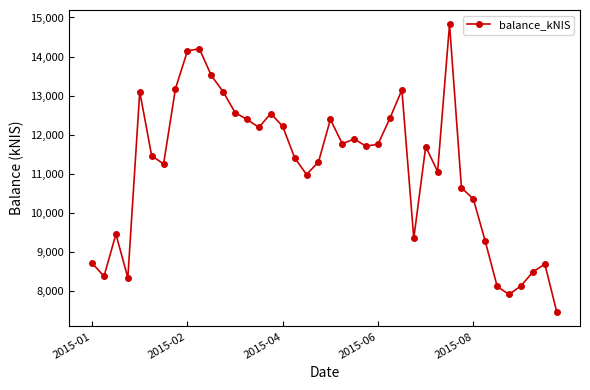

How many data points are less than 11698?

20